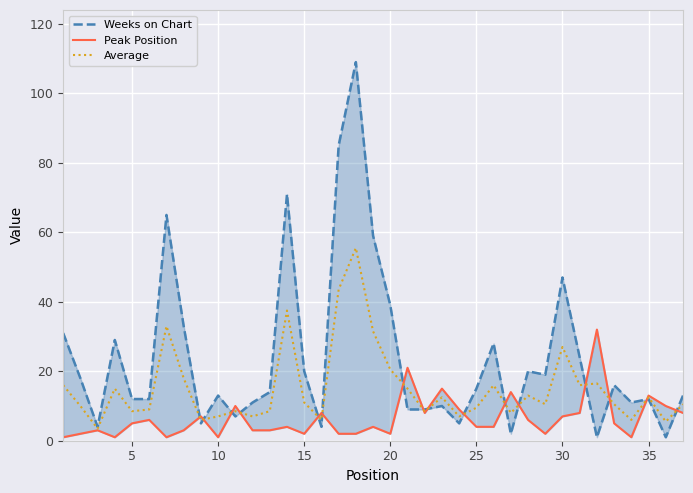

How many interior local peaks does the Weeks on Chart series have?

11